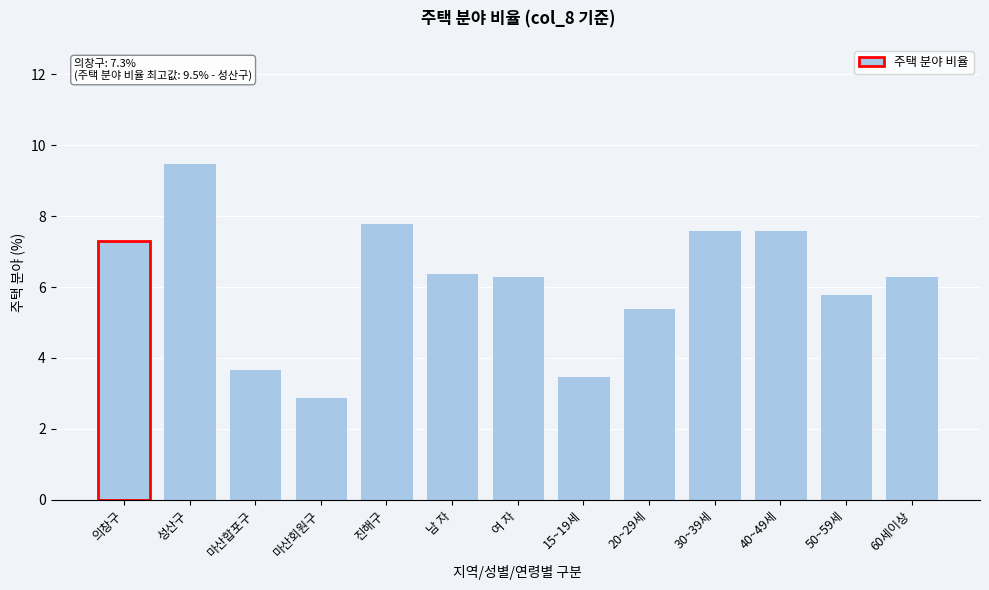

Reading right to left, extract all data points from this chart.

60세이상=6.3	50~59세=5.8	40~49세=7.6	30~39세=7.6	20~29세=5.4	15~19세=3.5	여 자=6.3	남 자=6.4	진해구=7.8	마산회원구=2.9	마산합포구=3.7	성산구=9.5	의창구=7.3